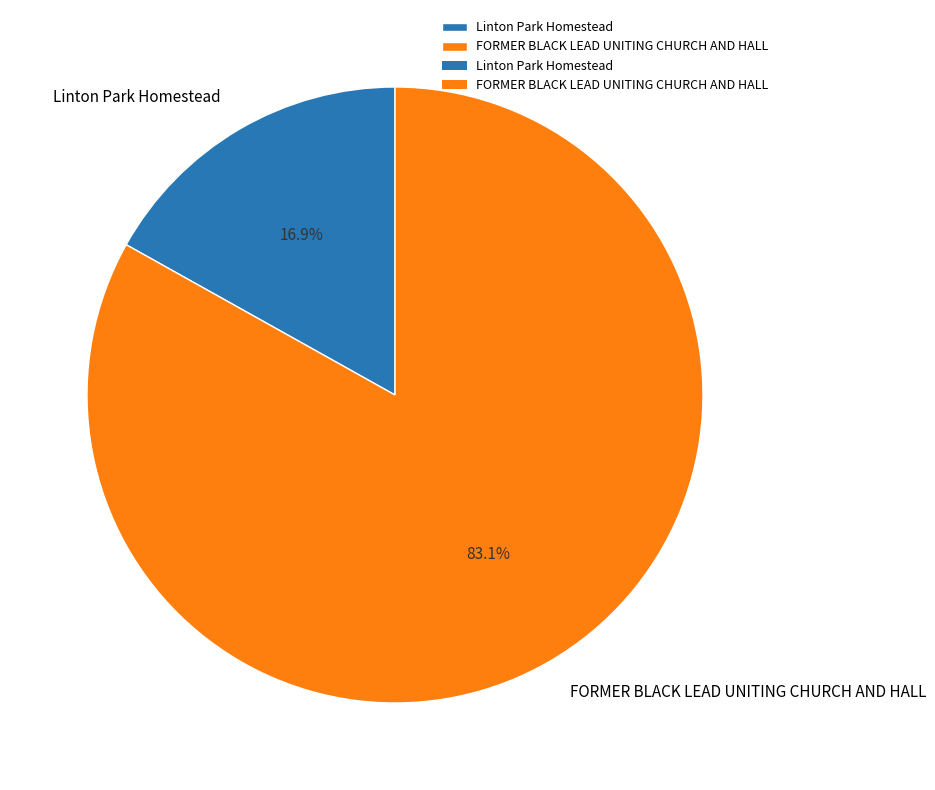

What percentage is the FORMER BLACK LEAD UNITING CHURCH AND HALL slice, to the nearest percent?

83%